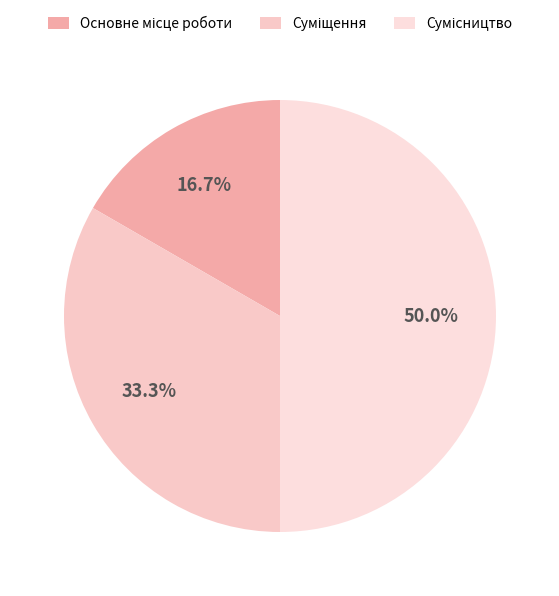

Is there any slice that represents more than half of the pie?

No